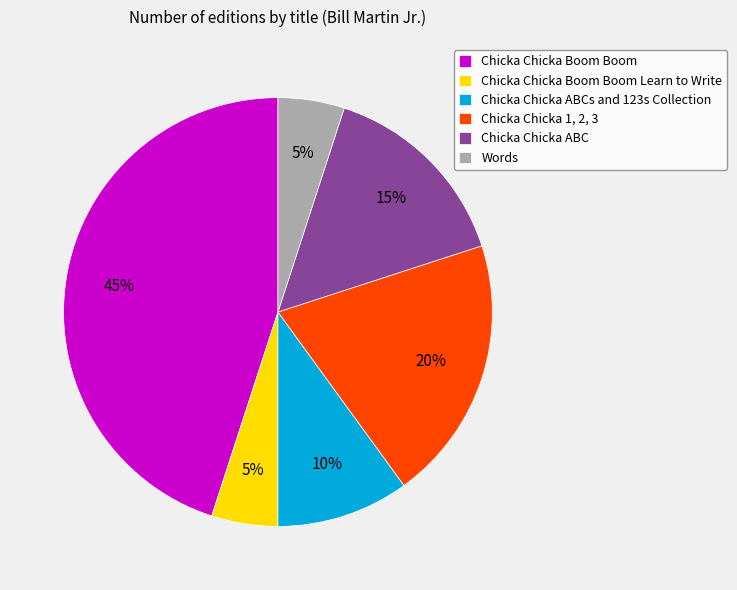

What is the largest slice in the pie chart?

Chicka Chicka Boom Boom